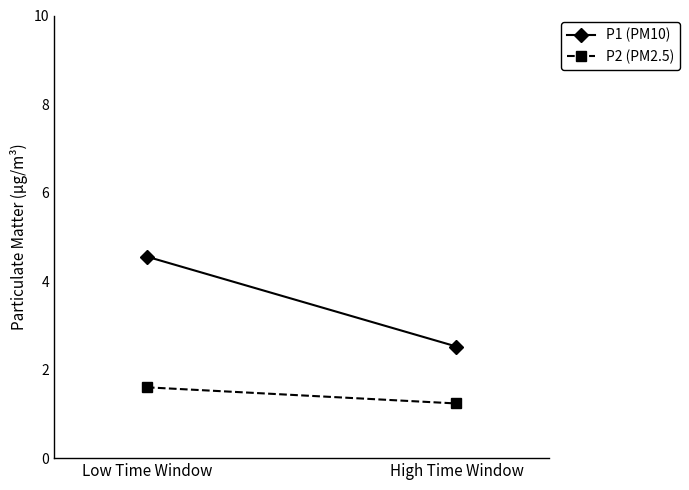

Which series has the widest spread of values?

P1 (PM10)